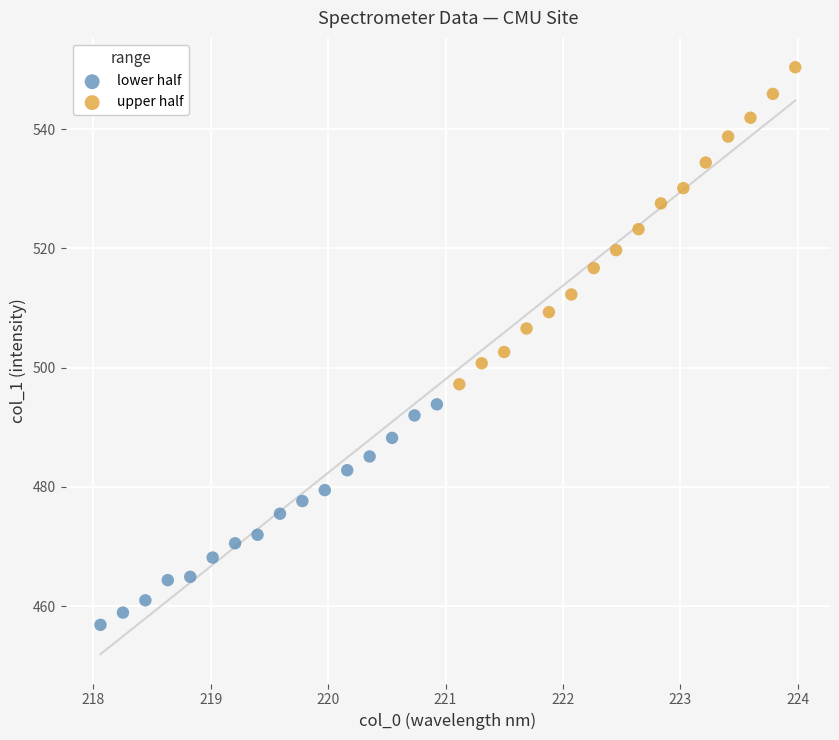

Which series reaches the minimum Y coordinate?

lower half